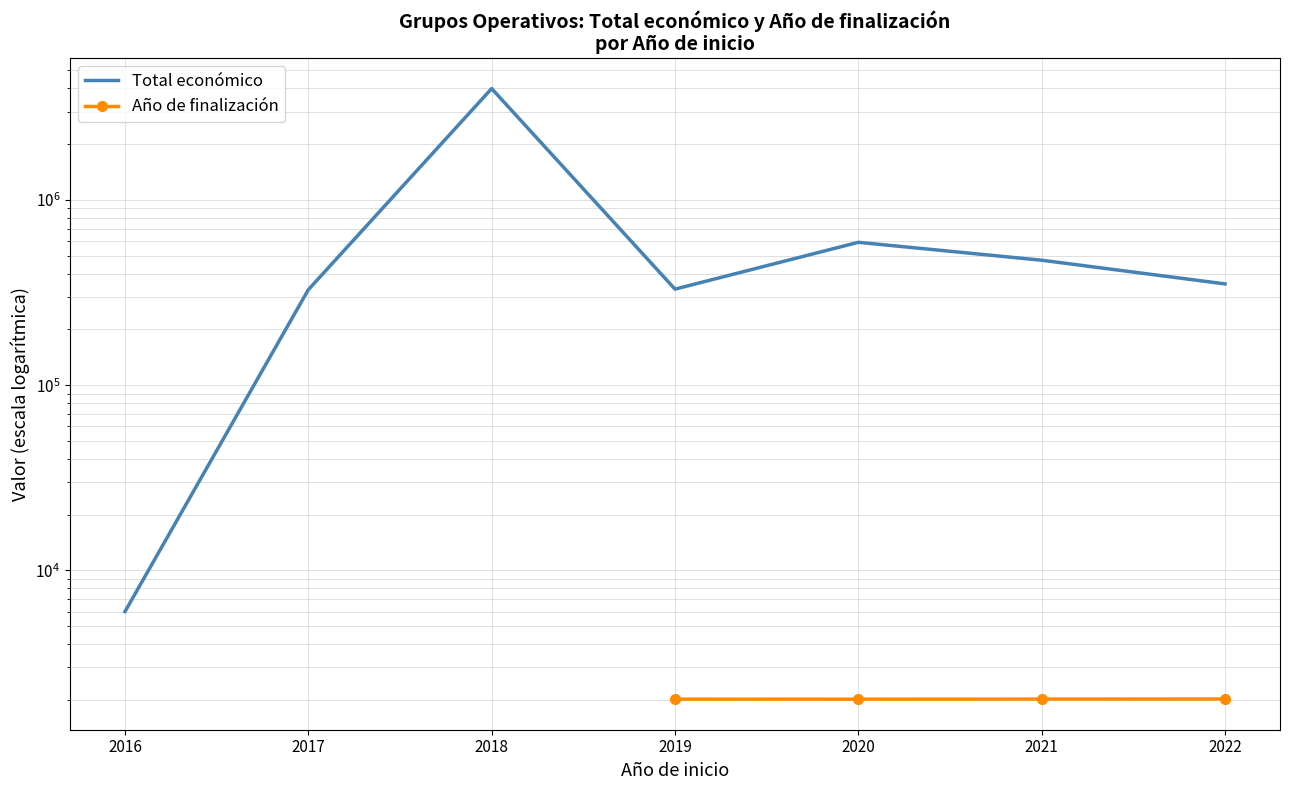

What is the sum of all Total económico values?

6073472.7